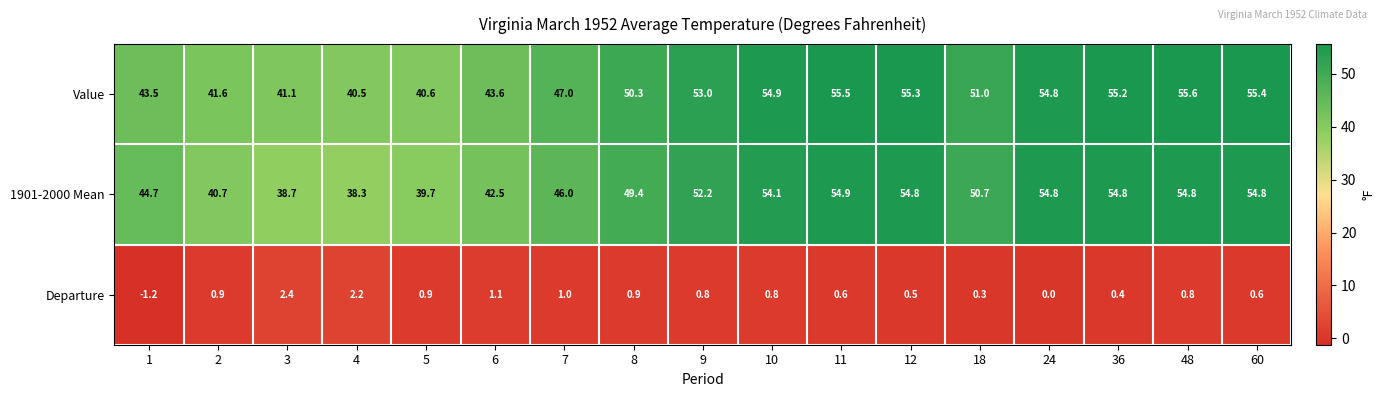

The value of Departure at 60 is 0.6. True or false?

True